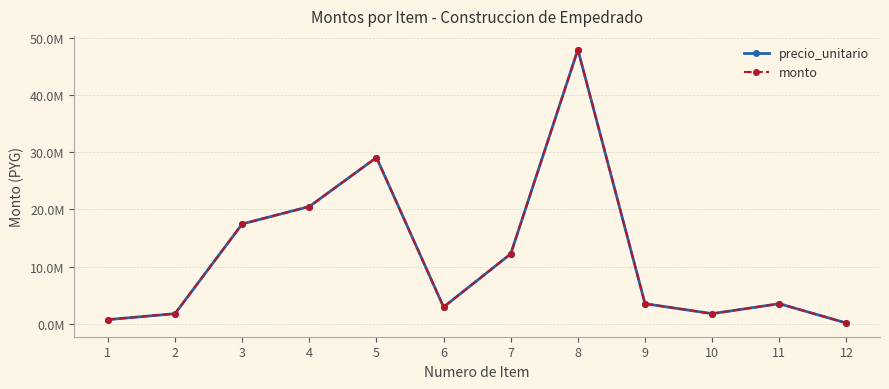

Reading left to right, extract all data points from this chart.

precio_unitario: 1=700000	2=1745000	3=17450000	4=20500000	5=29082750	6=2908200	7=12215000	8=47987500	9=3490000	10=1745000	11=3490000	12=100711
monto: 1=700000	2=1745000	3=17450000	4=20500000	5=29082750	6=2908200	7=12215000	8=47987500	9=3490000	10=1745000	11=3490000	12=100711